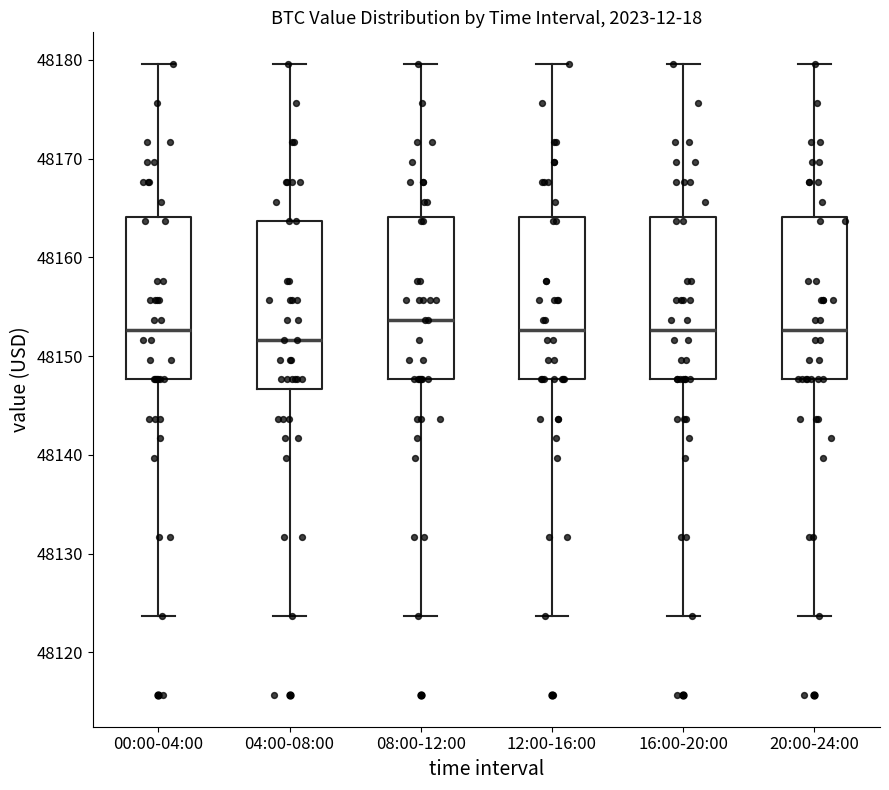

Which box has the lowest median line?

04:00-08:00